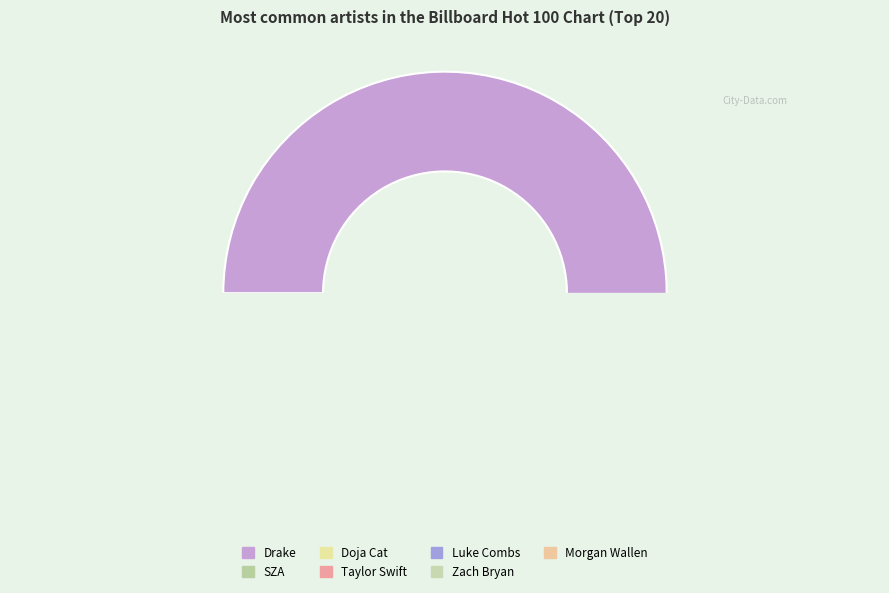

True or false: Morgan Wallen accounts for 5% of the total.

True